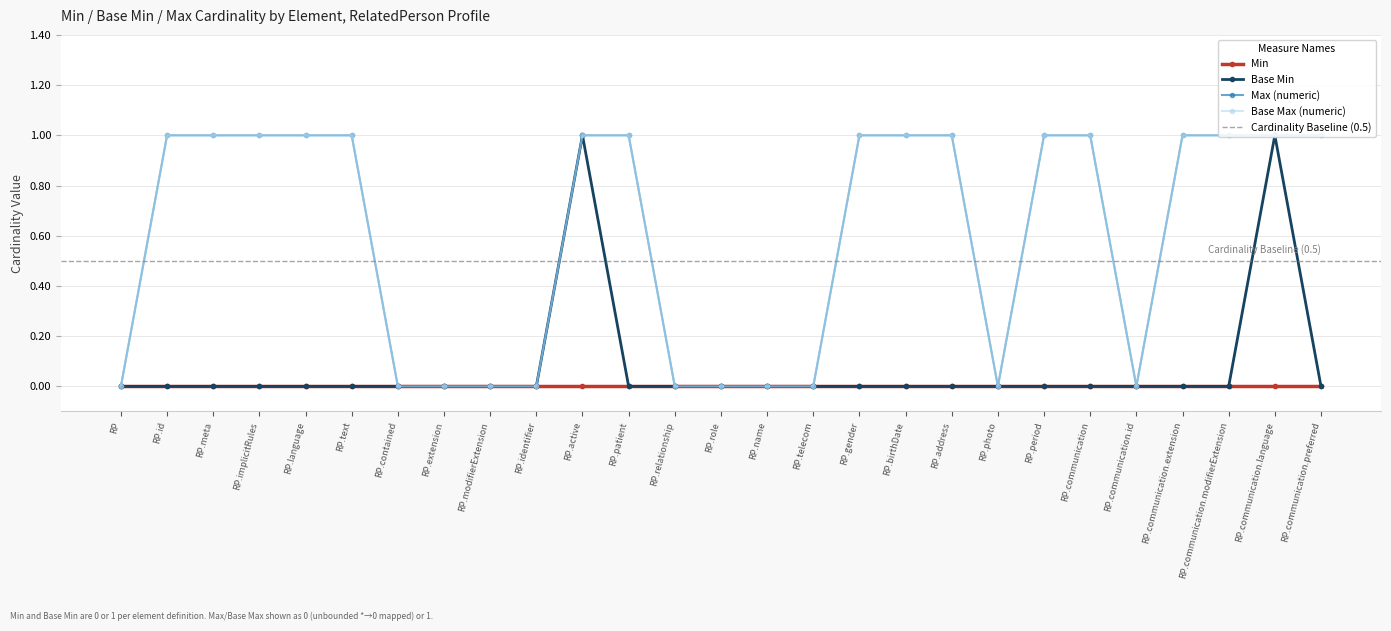

True or false: Base Max (numeric) and Base Min intersect in this chart.

False